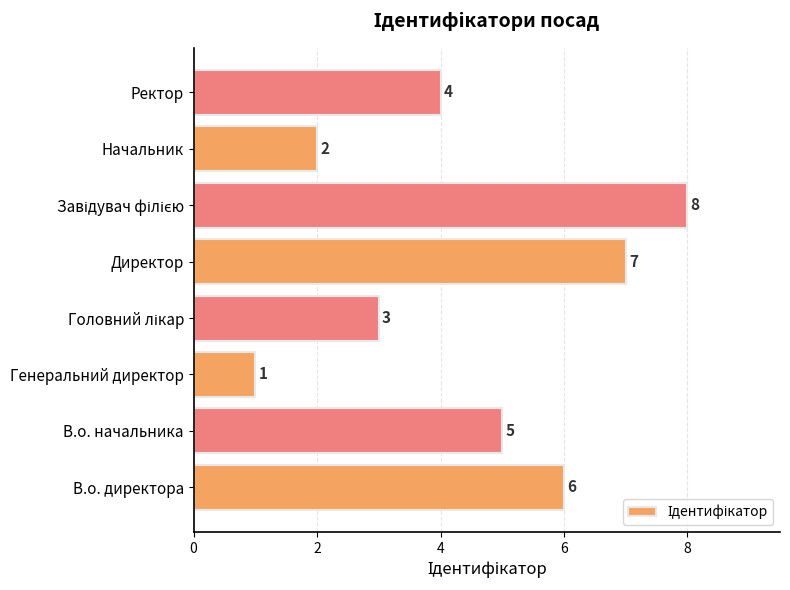

What is the sum of all values?

36